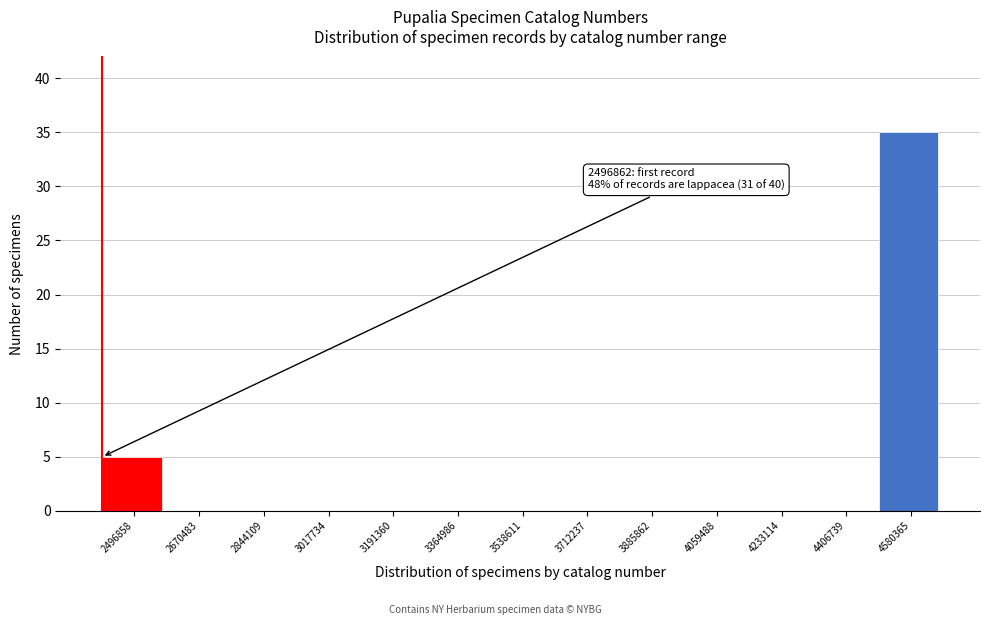

Reading left to right, what are all the values shown in this chart?

2496858=5	2670483=0	2844109=0	3017734=0	3191360=0	3364986=0	3538611=0	3712237=0	3885862=0	4059488=0	4233114=0	4406739=0	4580365=35